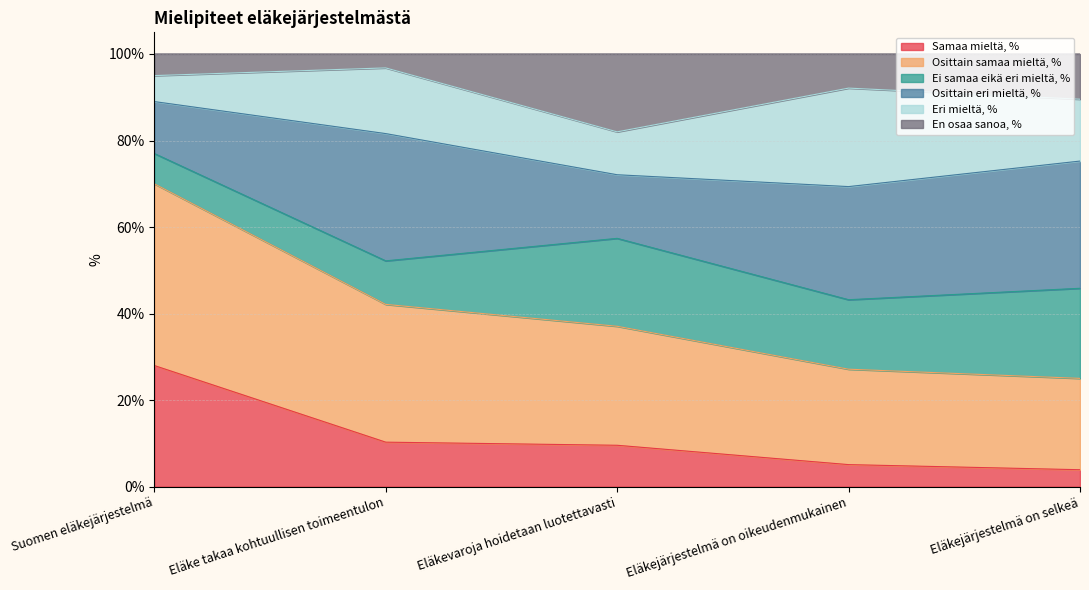

What is the total value across all series at Suomen eläkejärjestelmä?

100.0